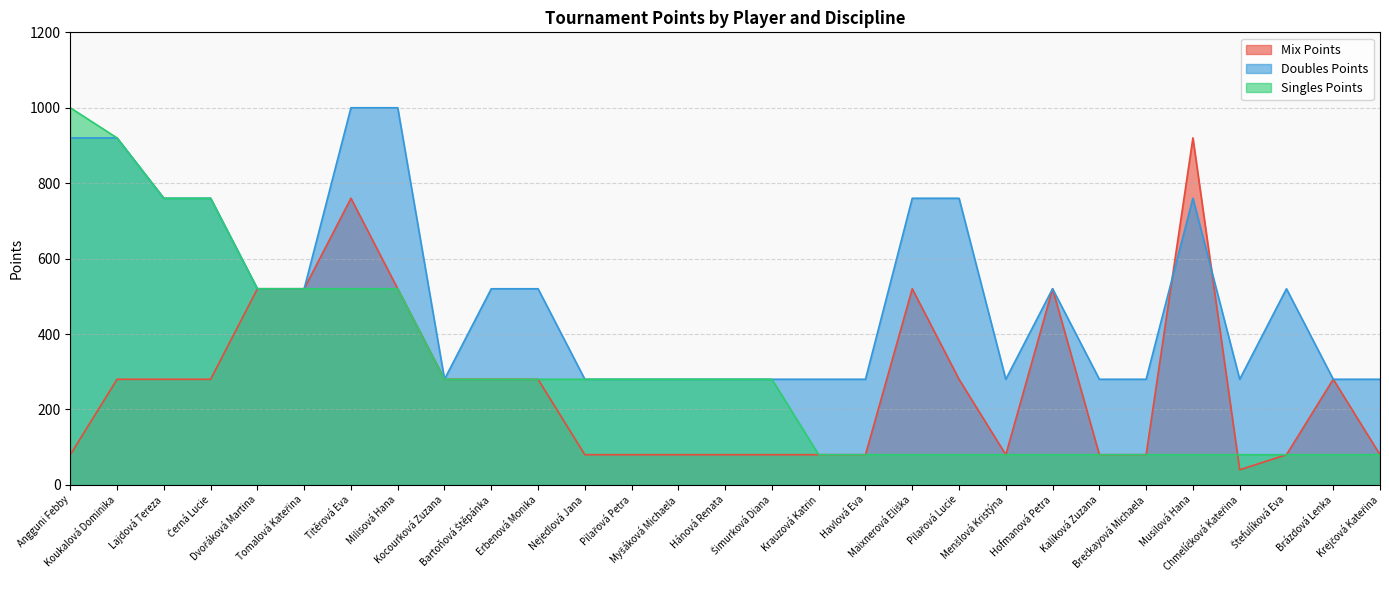

What is the total value across all series at Krauzová Katrin?

440